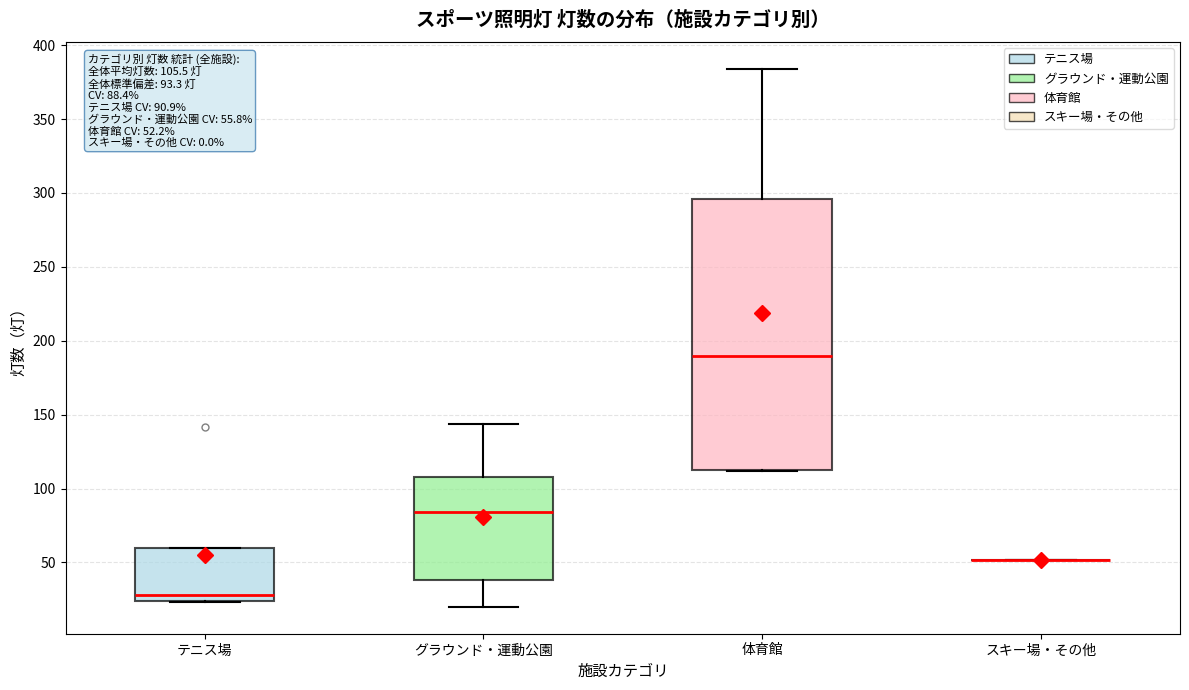

Which box is the tallest, from its lower edge to its upper edge?

体育館